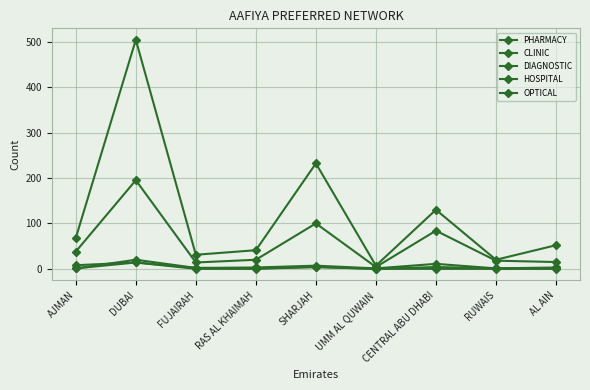

Between SHARJAH and FUJAIRAH, which is larger?

SHARJAH